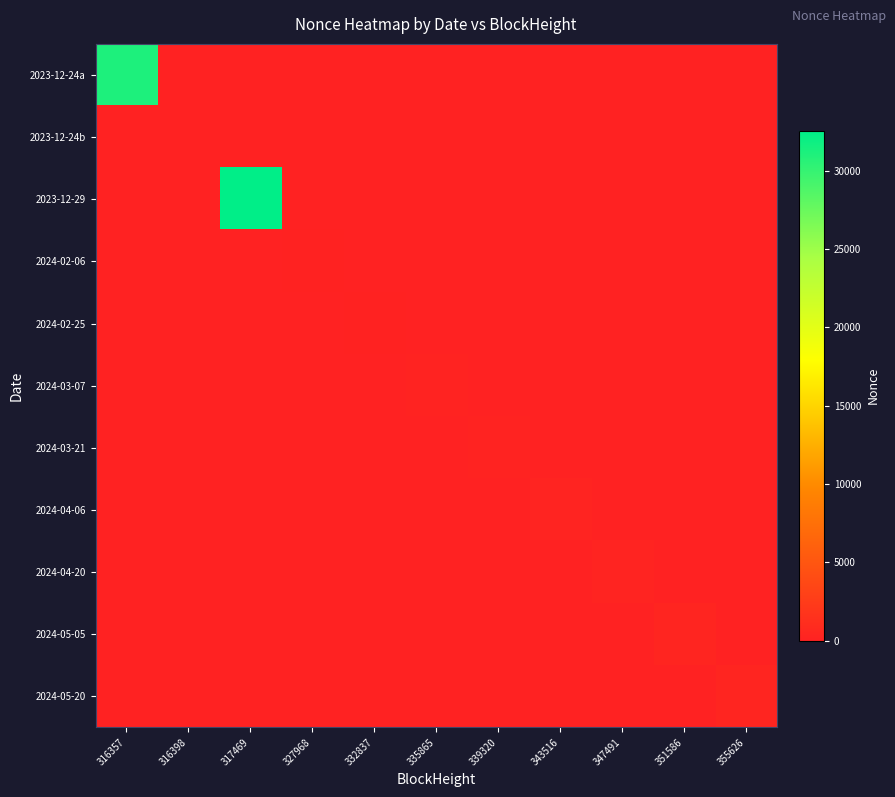

List the series in order of their peak value, lowest first.

2023-12-24b, 2024-02-06, 2024-02-25, 2024-03-07, 2024-03-21, 2024-04-06, 2024-04-20, 2024-05-05, 2024-05-20, 2023-12-24a, 2023-12-29